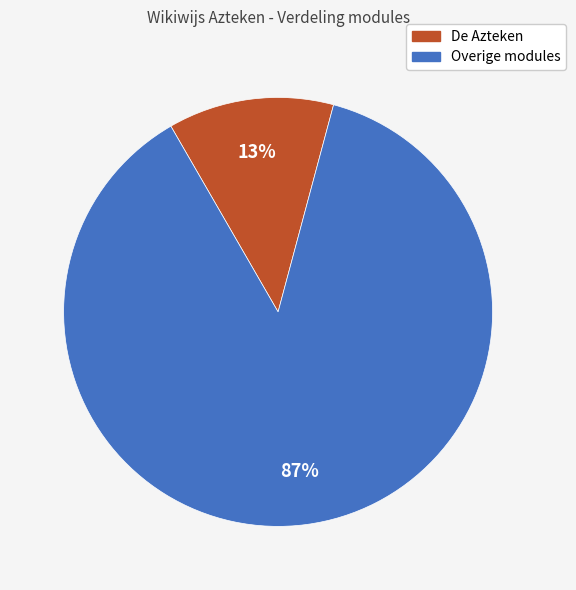

Between Overige modules and De Azteken, which is larger?

Overige modules